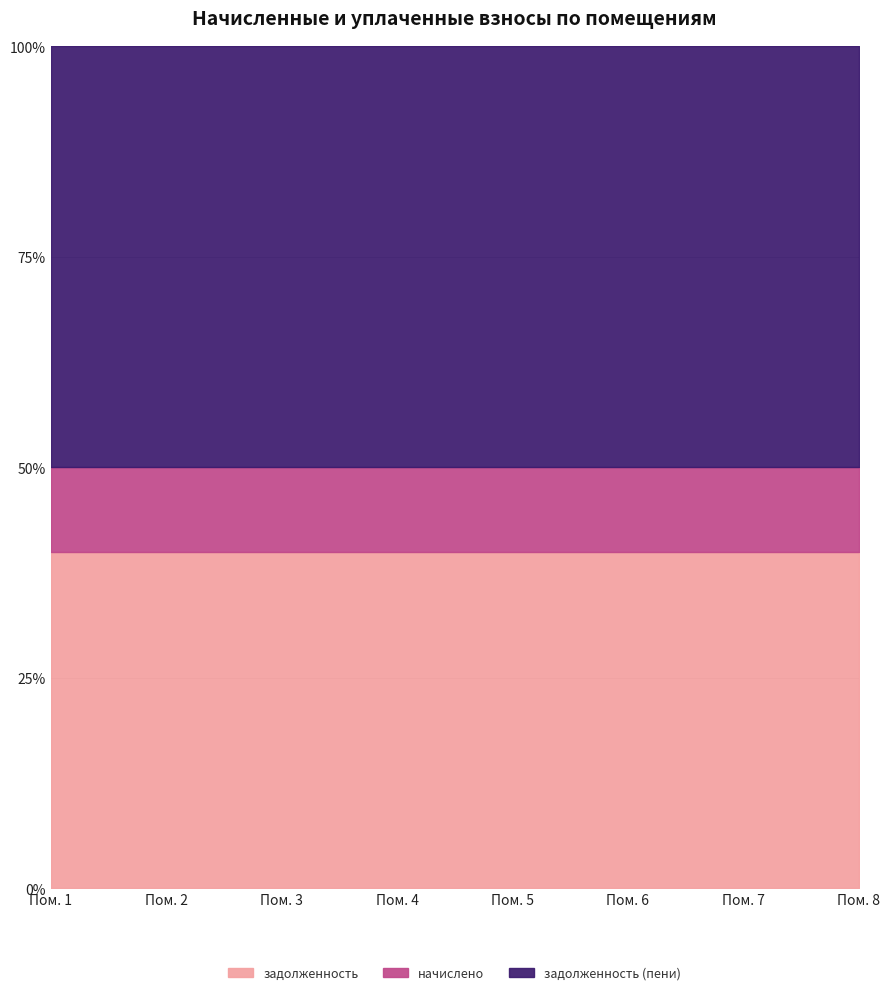

Is the value of задолженность (пени) at 4 greater than the value of начислено at 3?

Yes